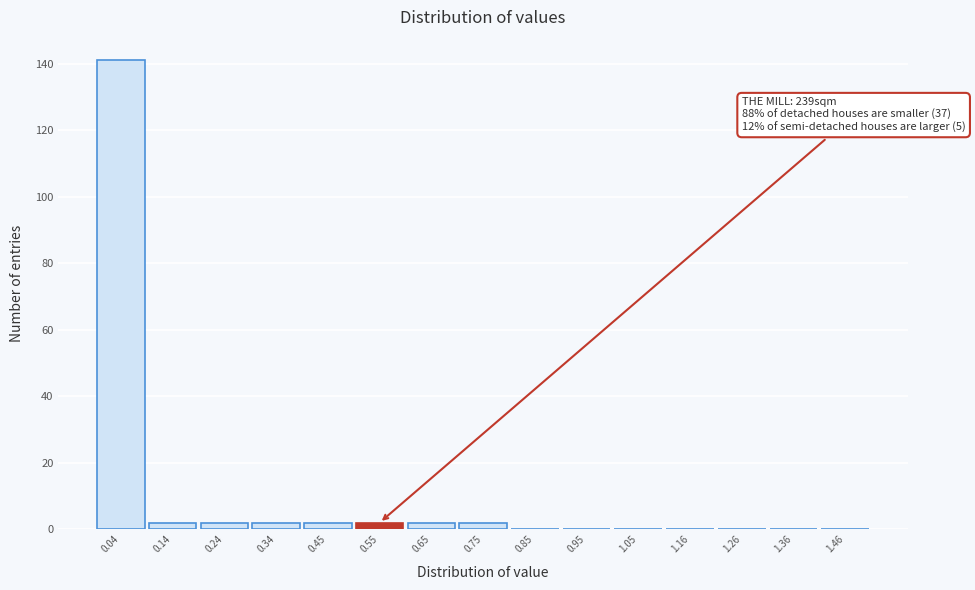

Which range on the x-axis has the tallest bar?

0.00 to 0.10